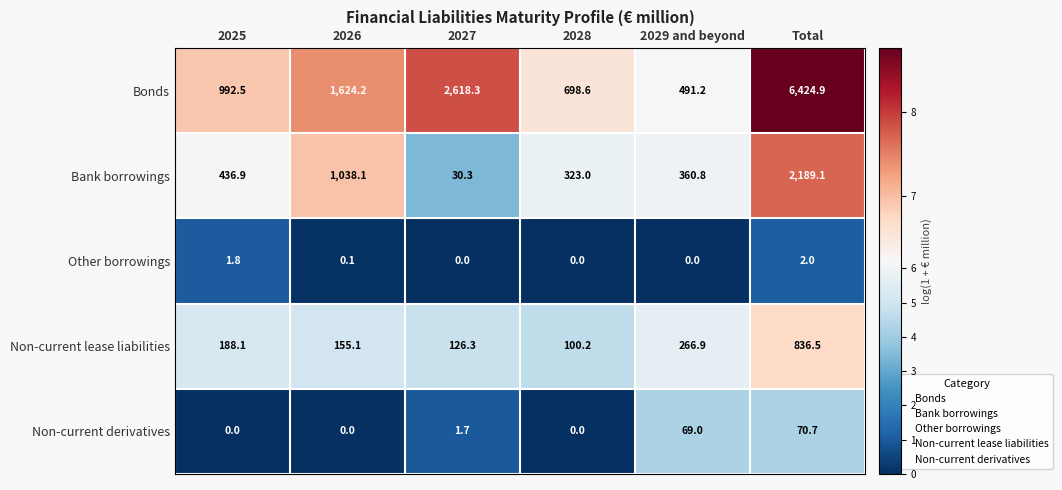

Reading left to right, extract all data points from this chart.

Bonds: 992.5	1624.2	2618.3	698.6	491.2	6424.9
Bank borrowings: 436.9	1038.1	30.3	323.0	360.8	2189.1
Other borrowings: 1.8	0.1	0.0	0.0	0.0	2.0
Non-current lease liabilities: 188.1	155.1	126.3	100.2	266.9	836.5
Non-current derivatives: 0.0	0.0	1.7	0.0	69.0	70.7